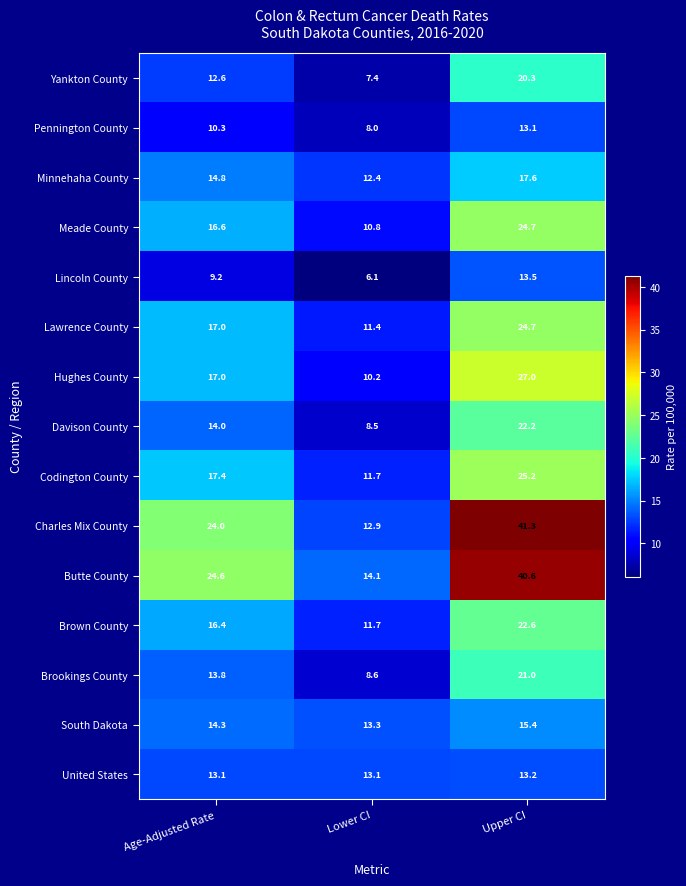

How many data points does each series have?

3